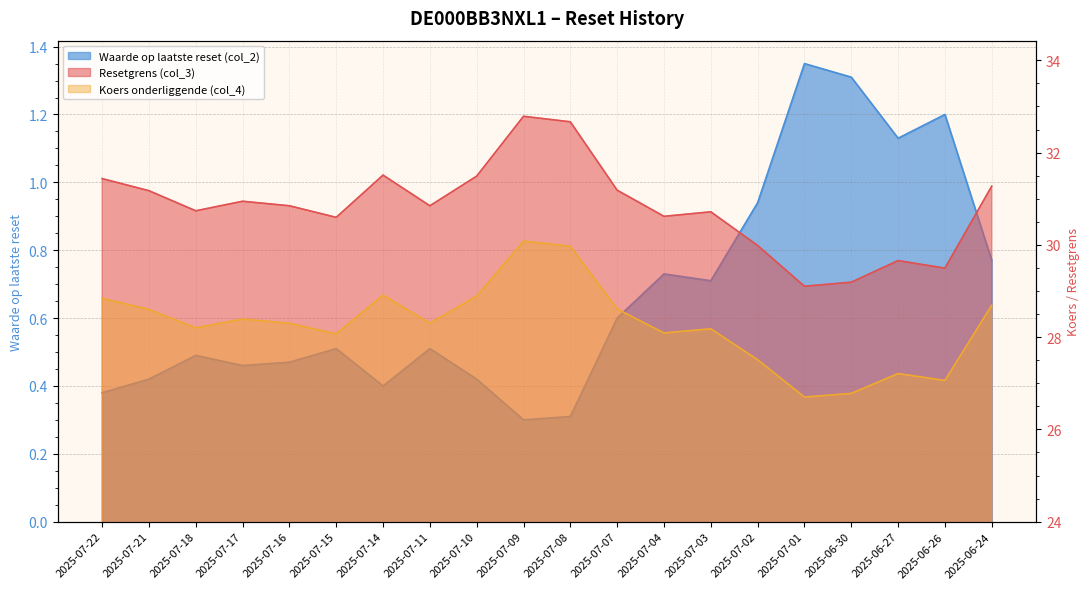

What is the label of the 11th point from the left?

2025-07-08